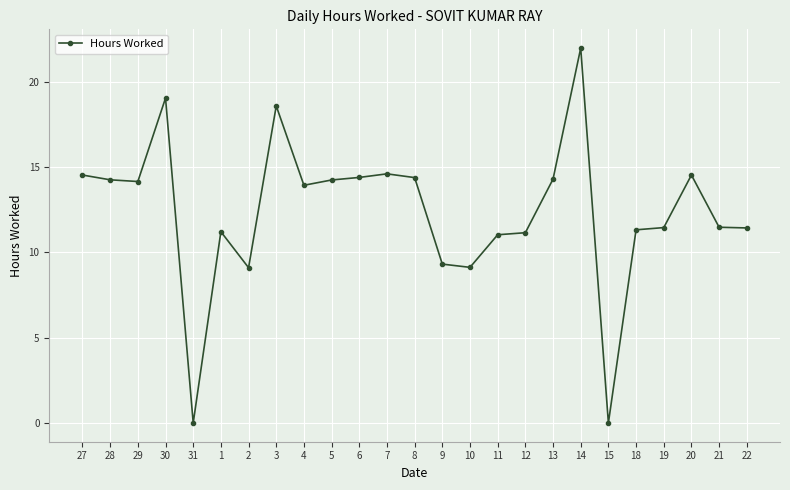

How many data points are above 13?

13